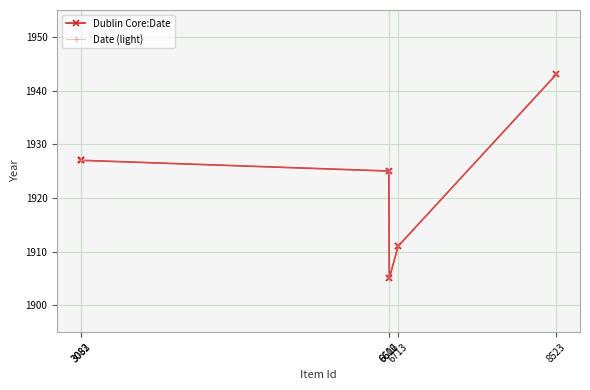

List the series in order of their peak value, lowest first.

Dublin Core:Date, Date (light)